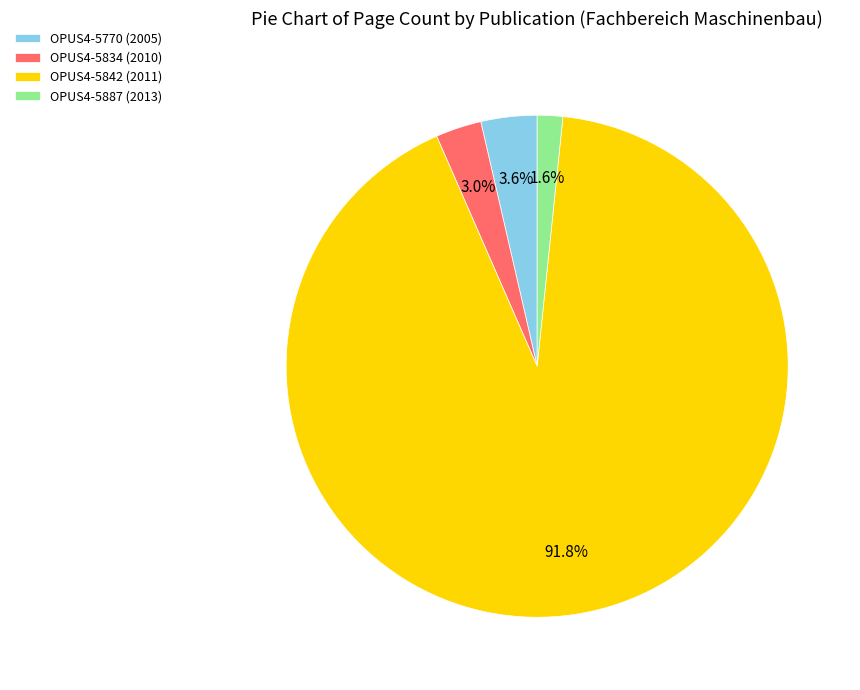

Which slice is the smallest?

OPUS4-5887 (2013)